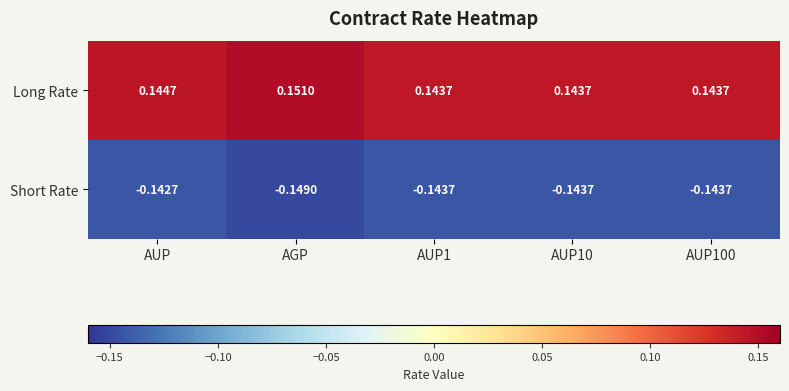

At which label does Long Rate reach its peak?

AGP